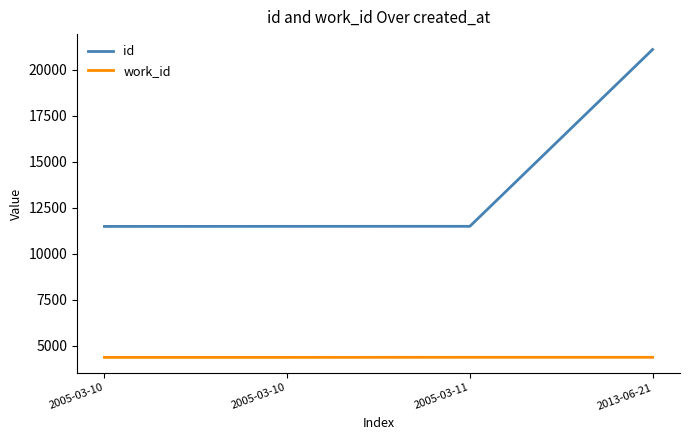

True or false: id and work_id cross at least once.

False